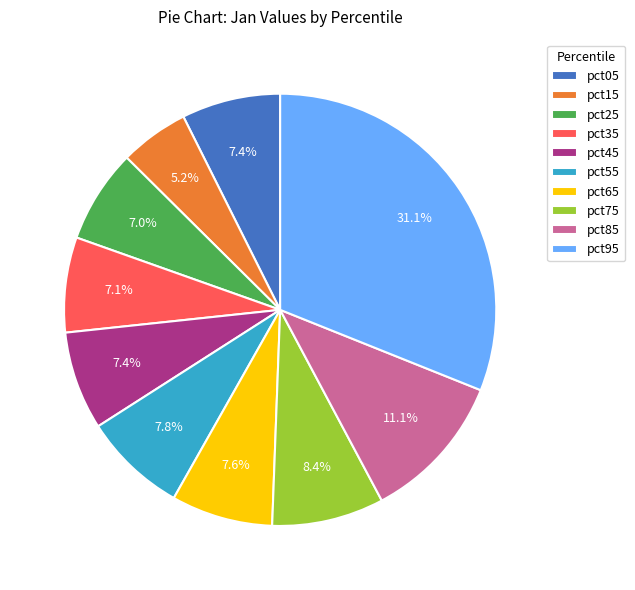

Combined, do pct05 and pct95 account for over 50%?

No